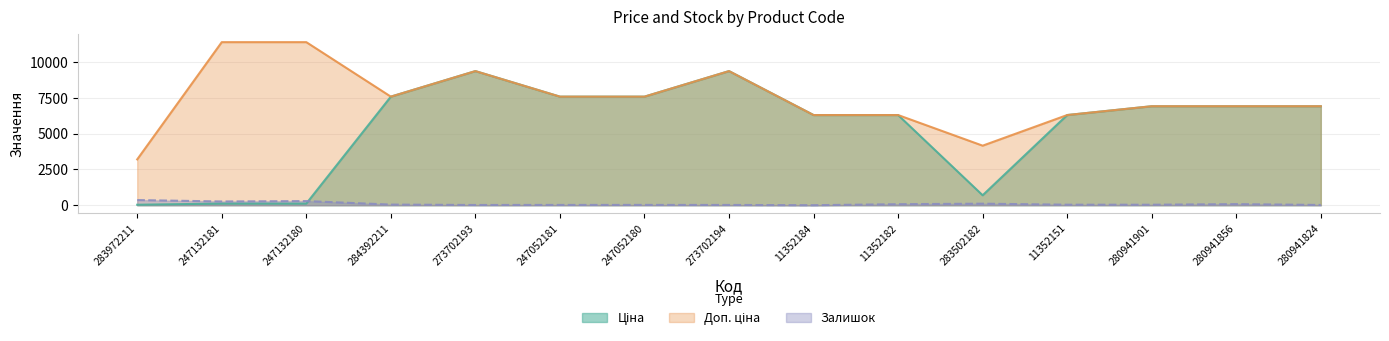

In Ціна, how many points are lower than both neighbors (excluding endpoints)?

1